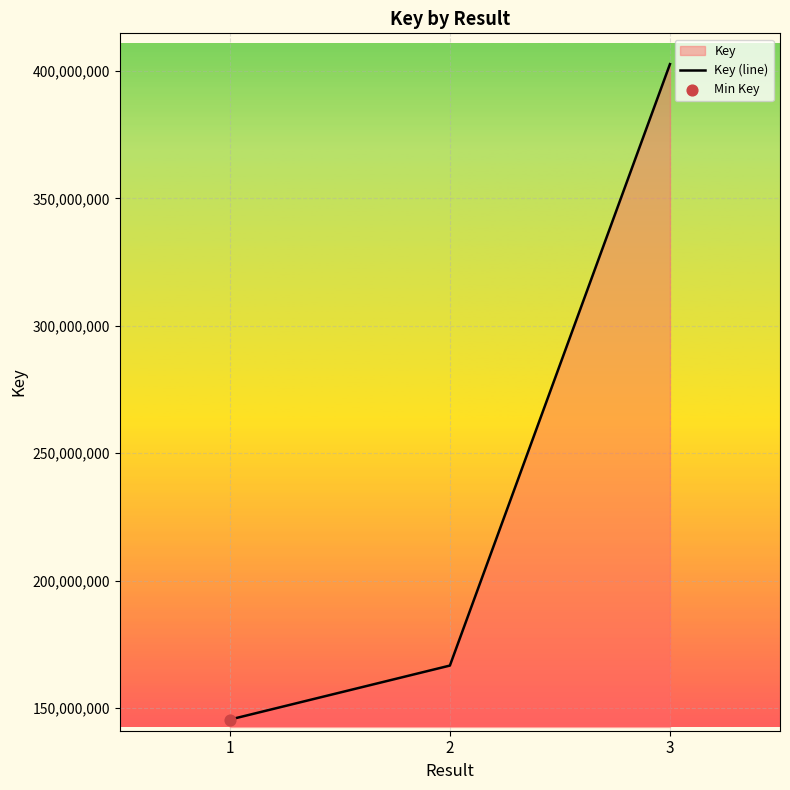

Between 3 and 2, which is larger?

3